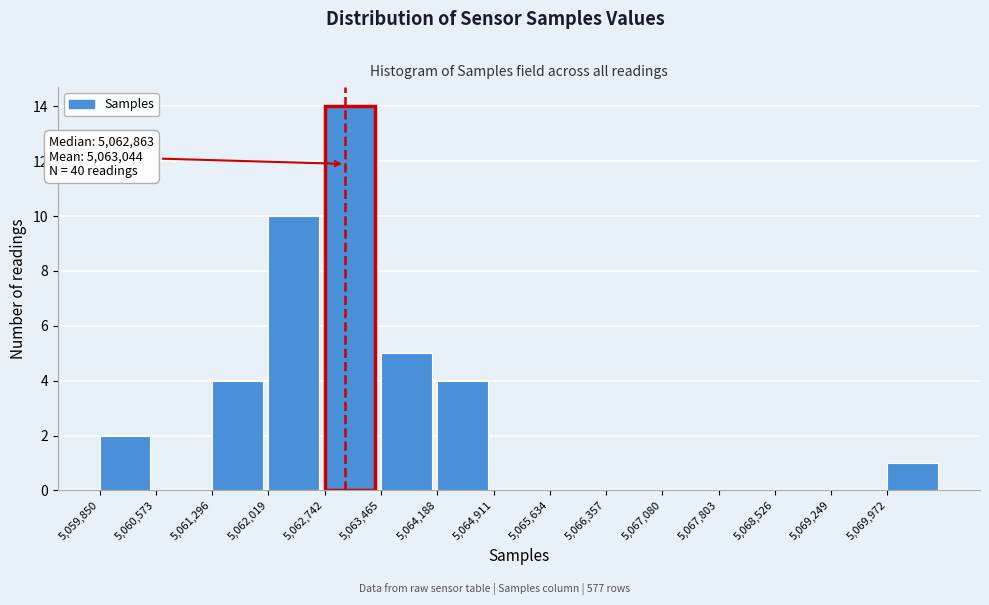

Which range on the x-axis has the tallest bar?

5062700 to 5063500